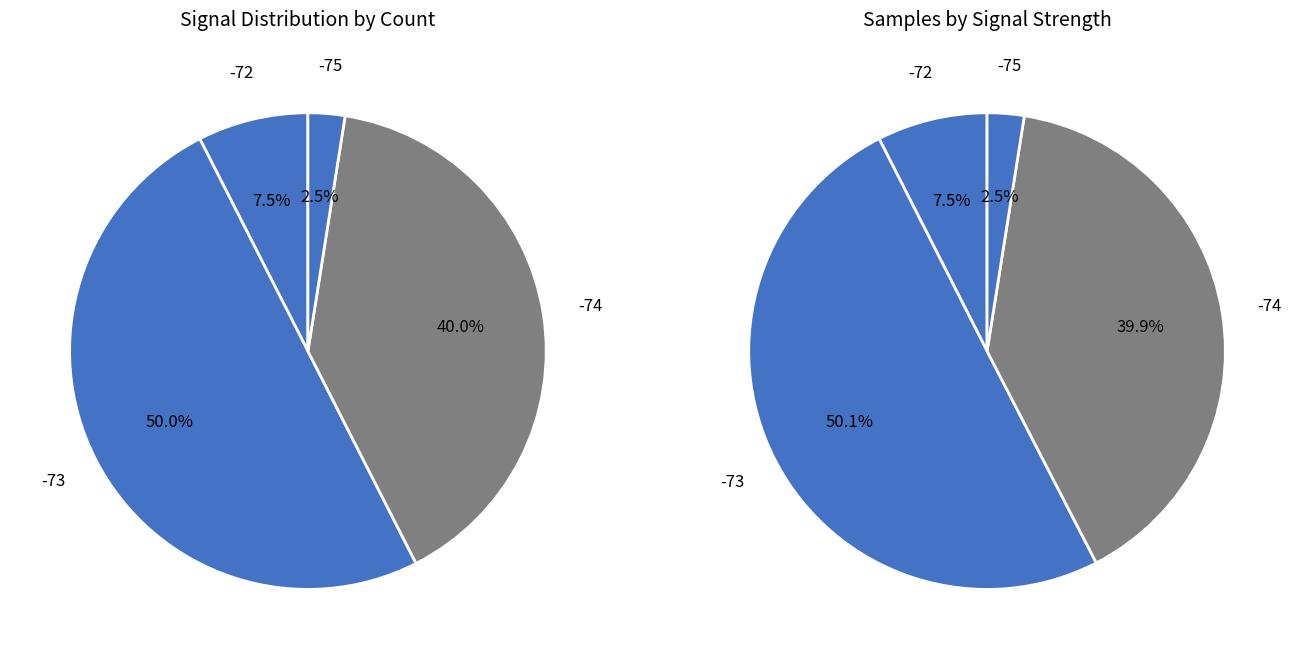

Is there a majority slice in this chart?

No